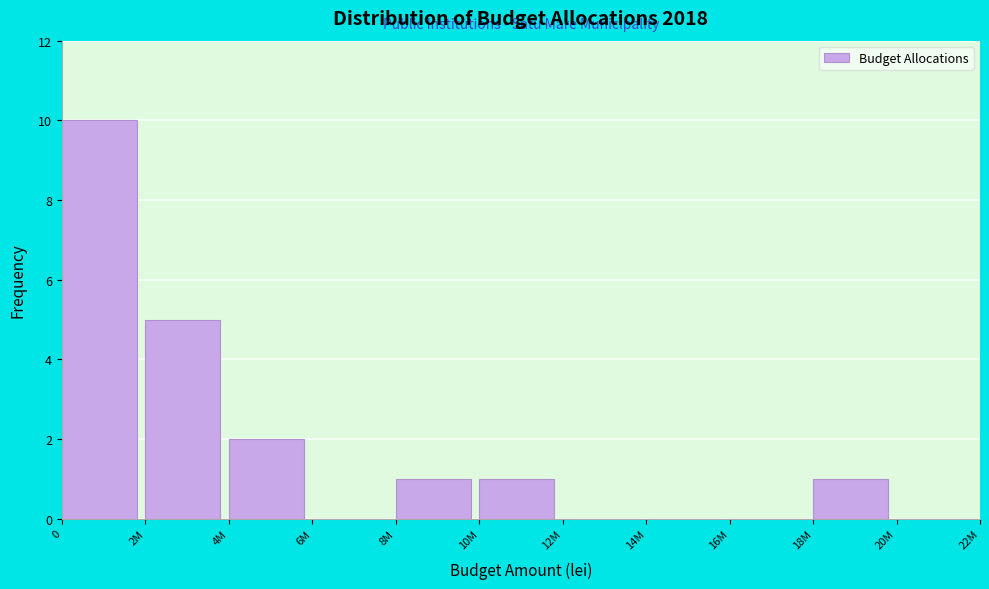

Reading left to right, extract all data points from this chart.

0=10	2M=5	4M=2	6M=0	8M=1	10M=1	12M=0	14M=0	16M=0	18M=1	20M=0